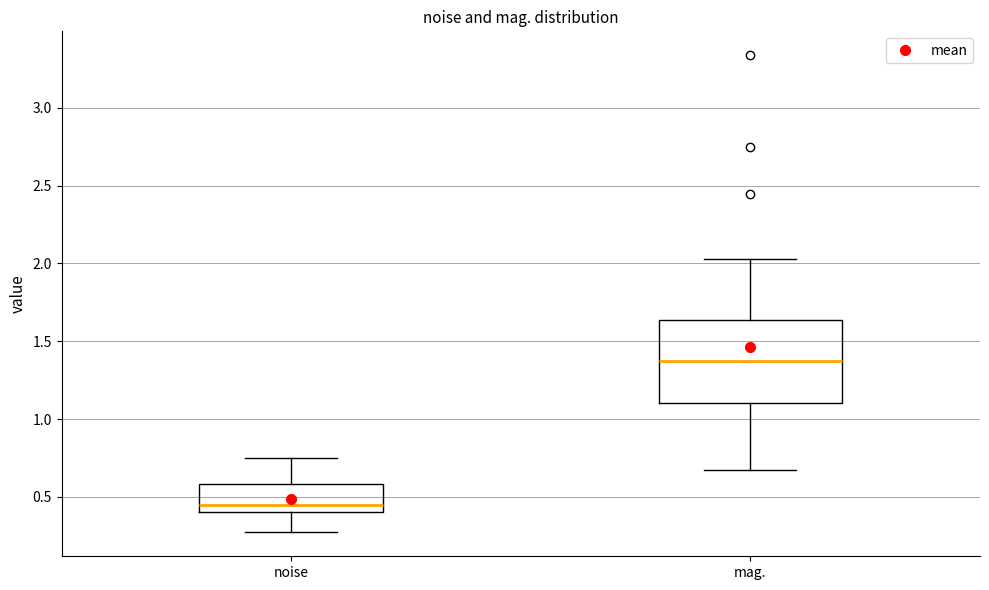

Reading left to right, transcribe this box plot: for each box, give where its median line is, the range the box spans, and where its two whiskers end, as read against the y-axis. The values are not printed on the chart, so give them approximately, as read against the axis.

noise: median 0.45, box 0.40 to 0.60, whiskers 0.25 to 0.75
mag.: median 1.35, box 1.10 to 1.65, whiskers 0.65 to 2.05